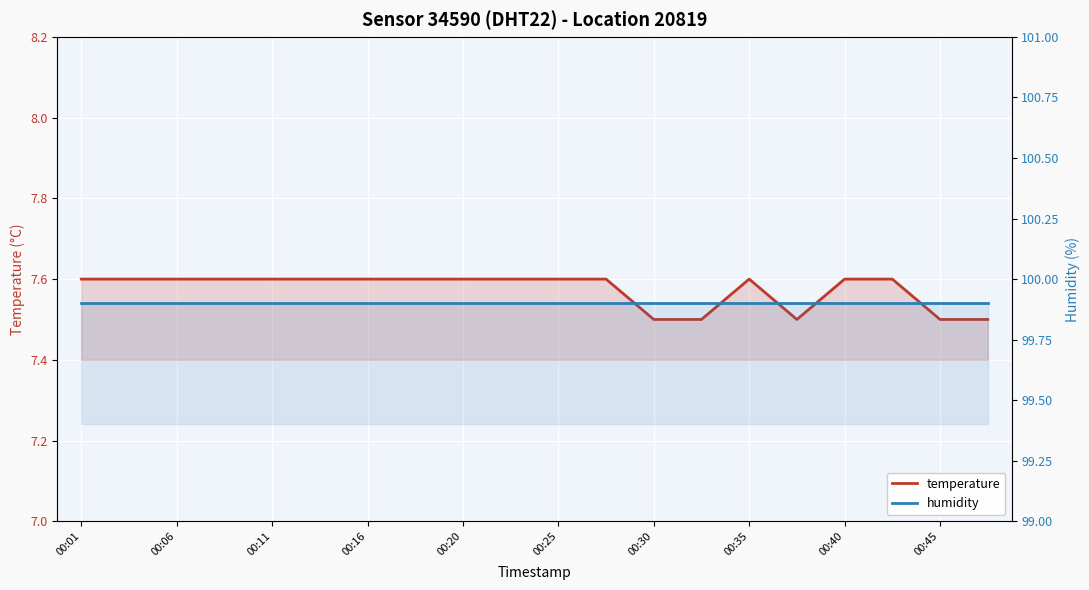

What is the spread (max minus min) of values at 00:06?

92.3